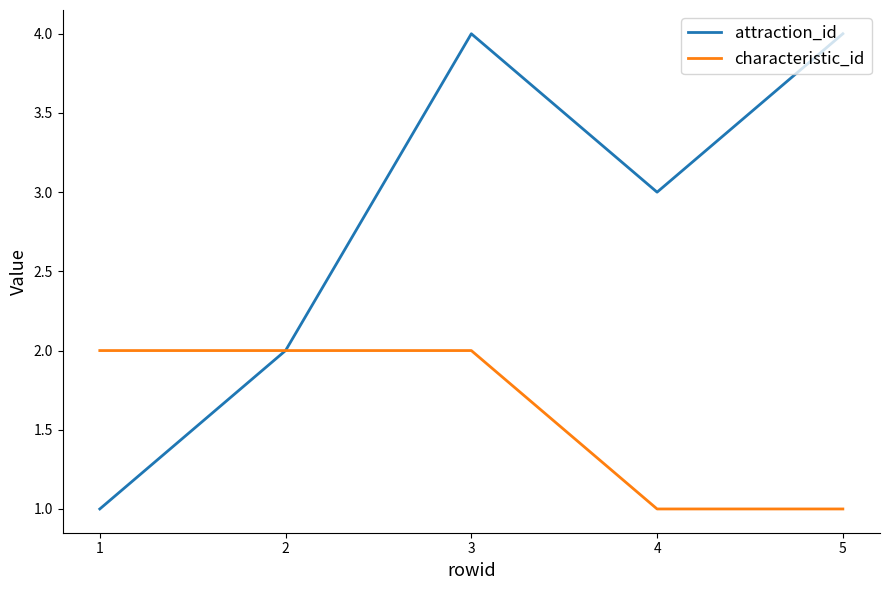

What is the maximum value for characteristic_id?

2